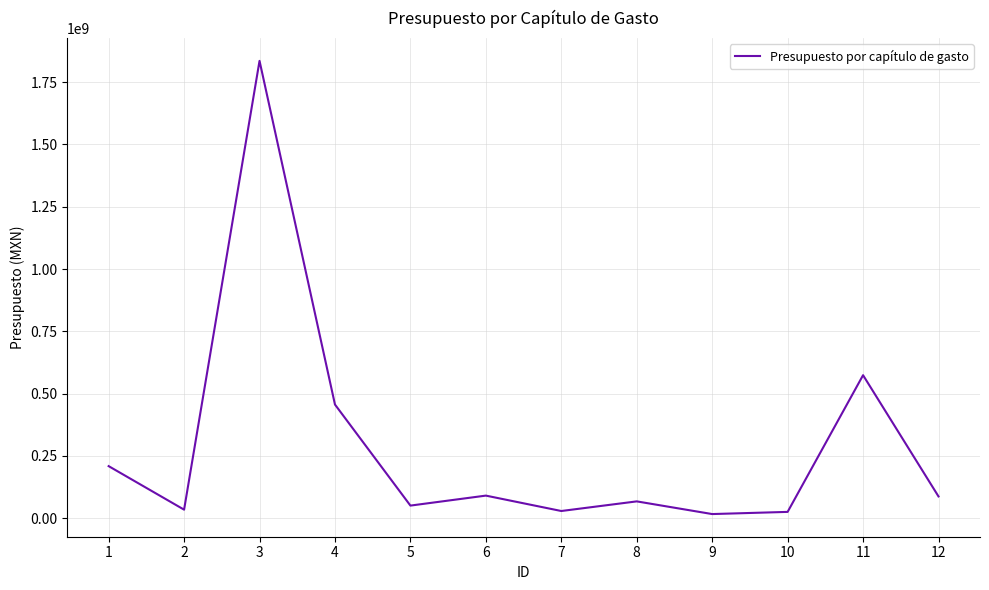

Is it true that the value at 3 is 2998004424?

False